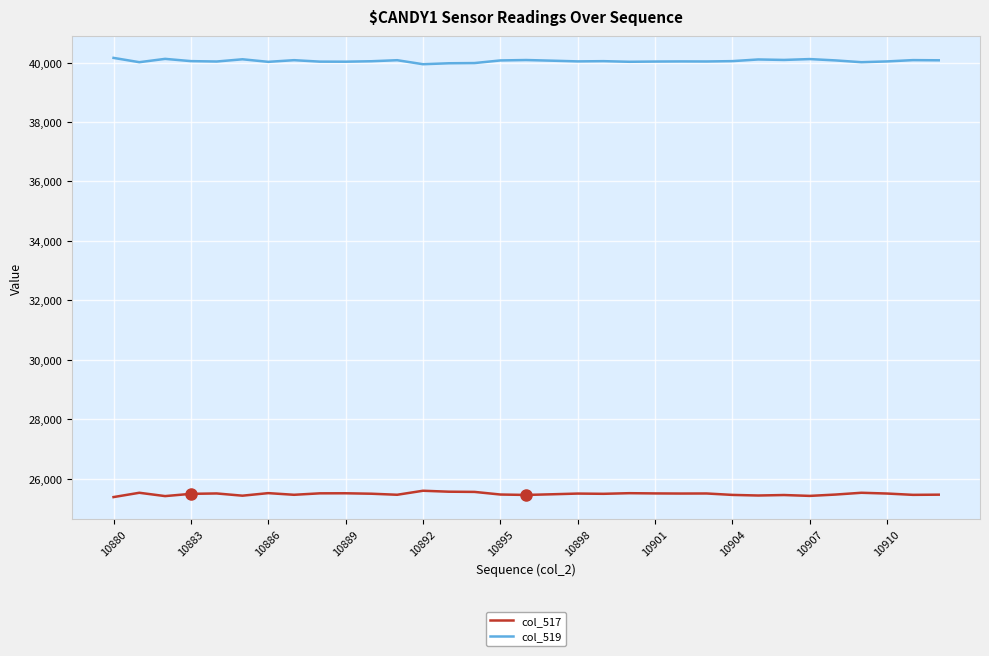

True or false: col_517 and col_519 cross at least once.

False